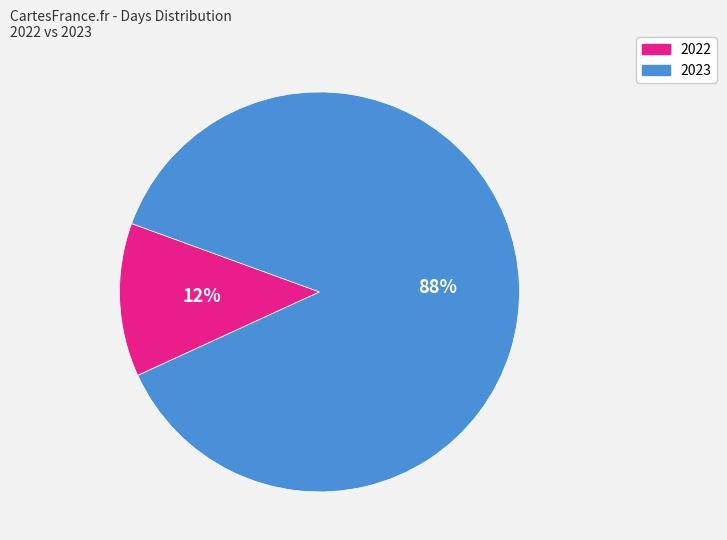

Which has a higher value, 2022 or 2023?

2023